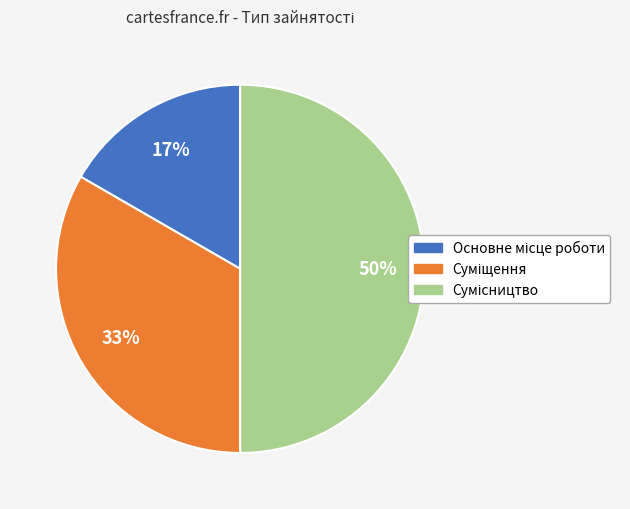

To the nearest percent, what is the average slice percentage?

33%